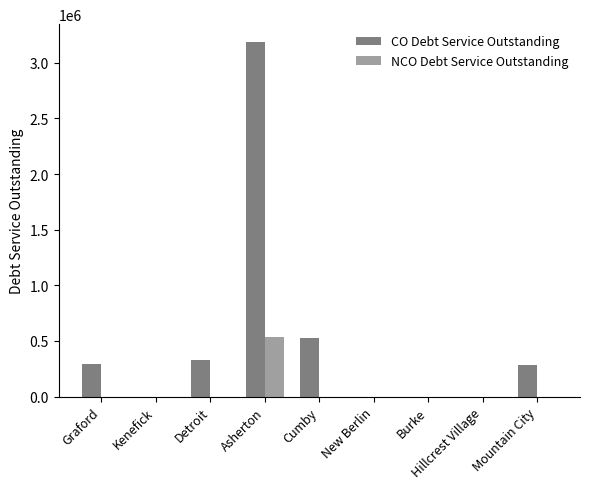

Is it true that CO Debt Service Outstanding equals 435824.0 at Mountain City?

False